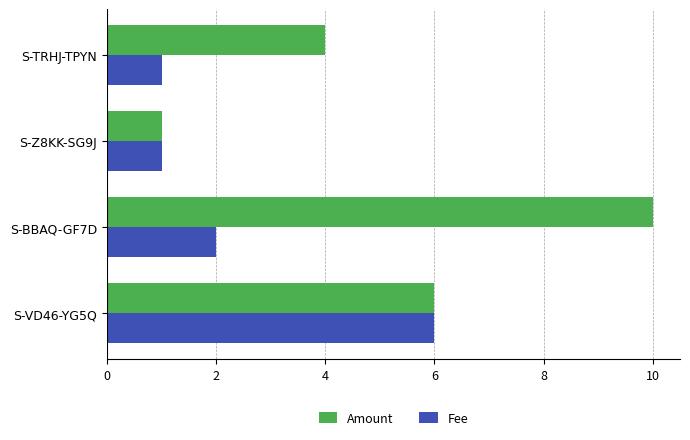

Which series has the largest total across all categories?

Amount